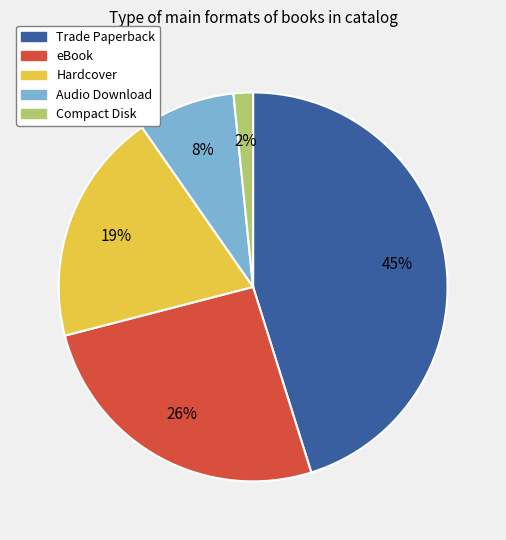

To the nearest percent, what portion does Hardcover represent?

19%